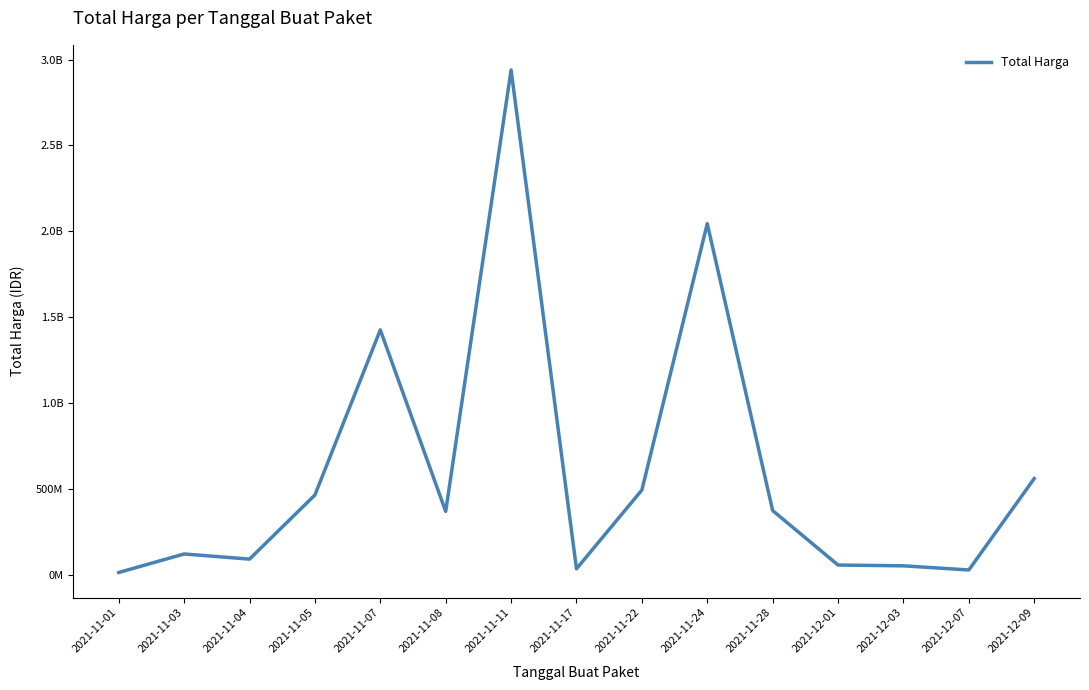

Where is the data nearest to the value 1476310370?

2021-11-07